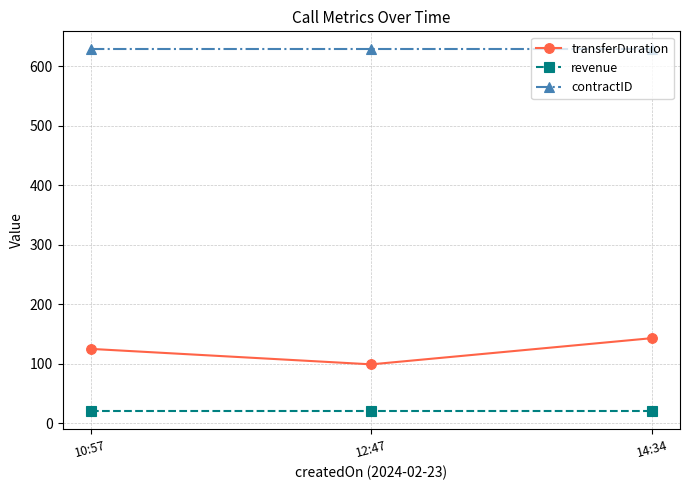

List the series in order of their peak value, highest first.

contractID, transferDuration, revenue